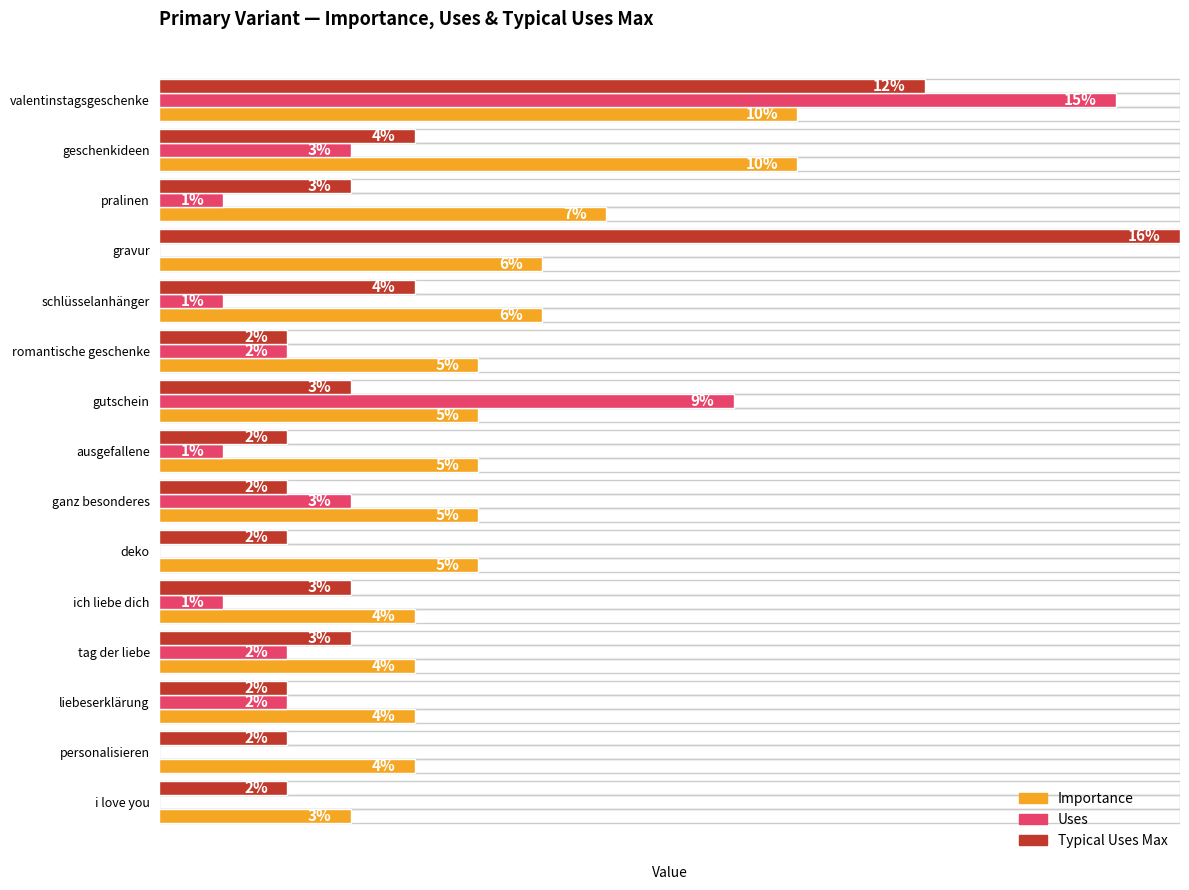

At which label is Uses closest to 7?

gutschein